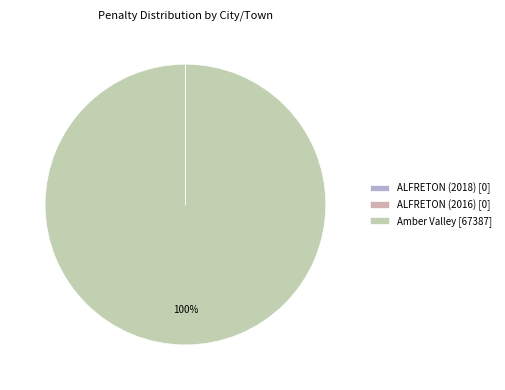

Count the number of slices in the pie.

3